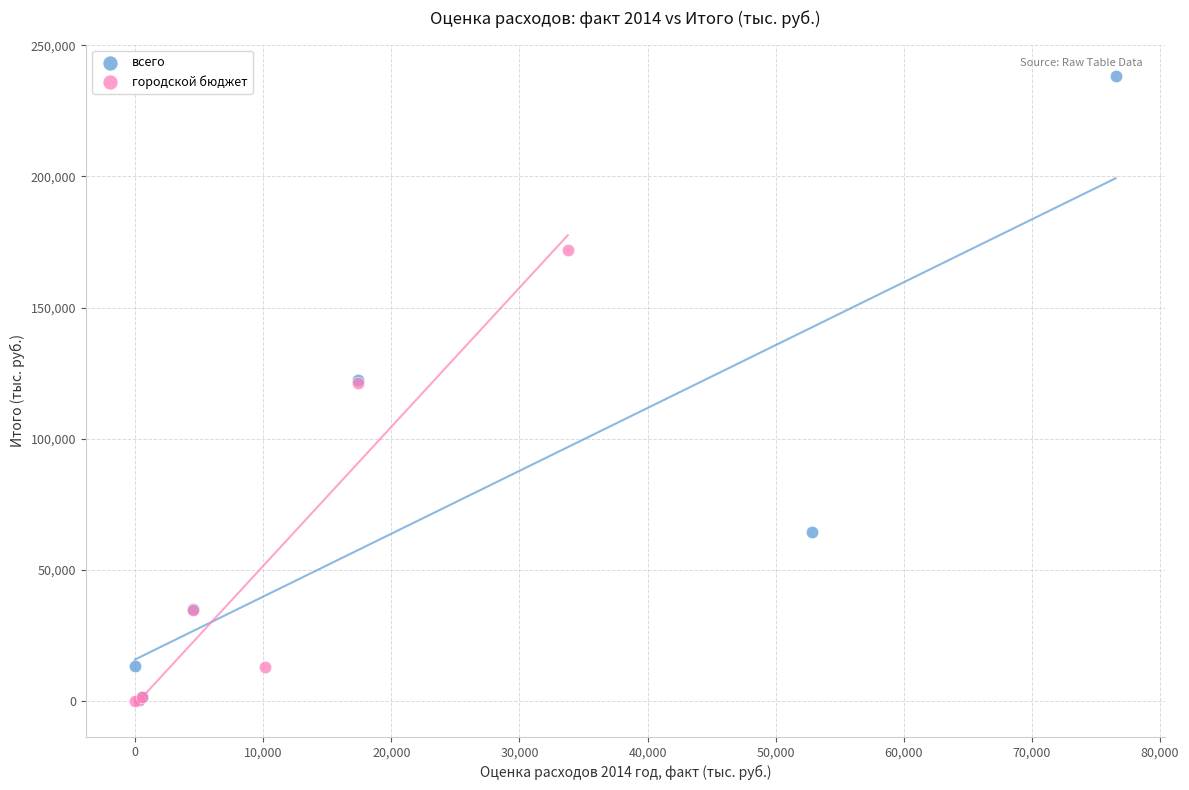

Which series has the largest Y range (max minus min)?

всего